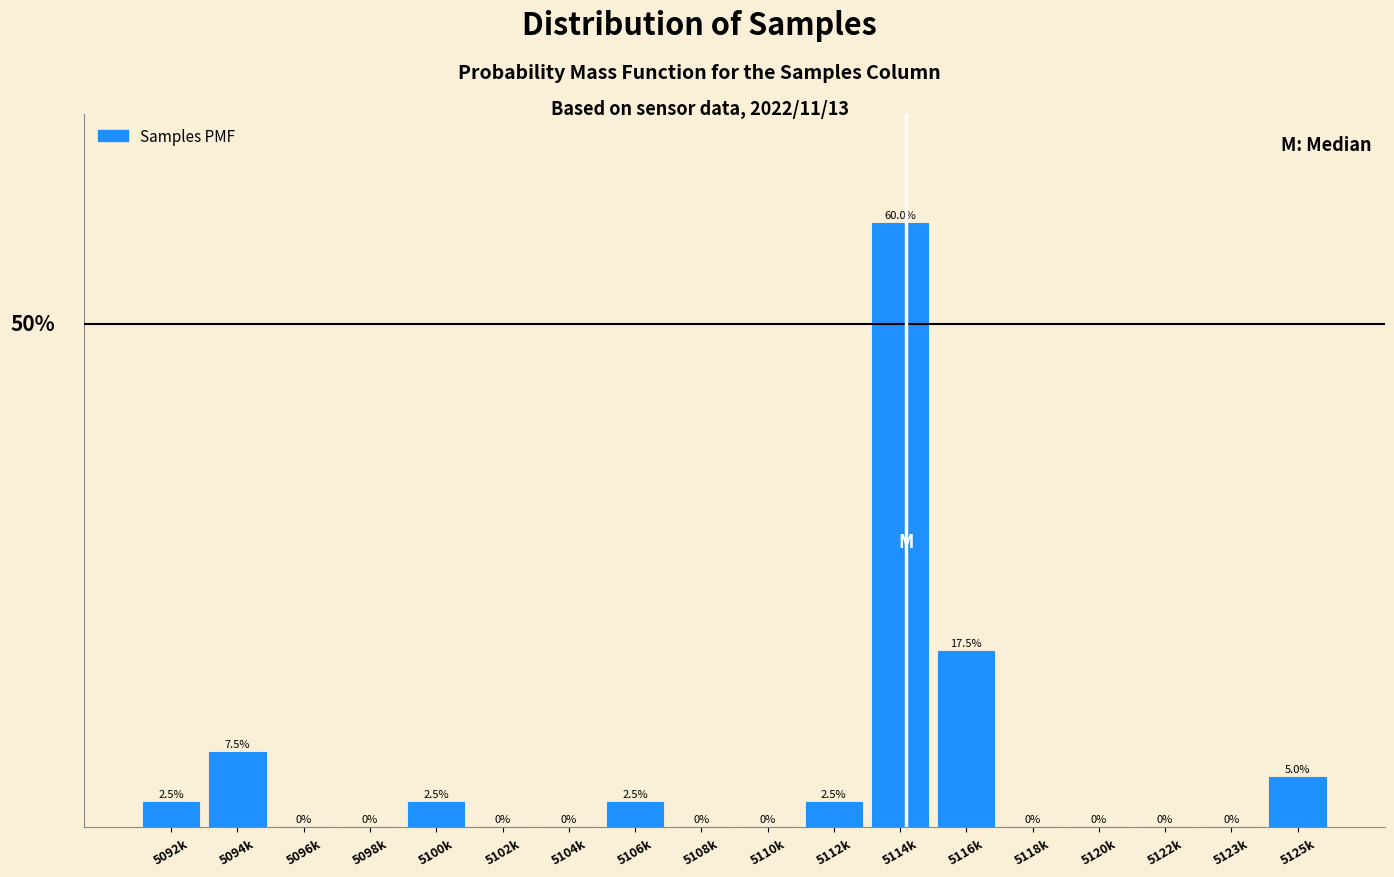

Between 5114k and 5120k, which is larger?

5114k